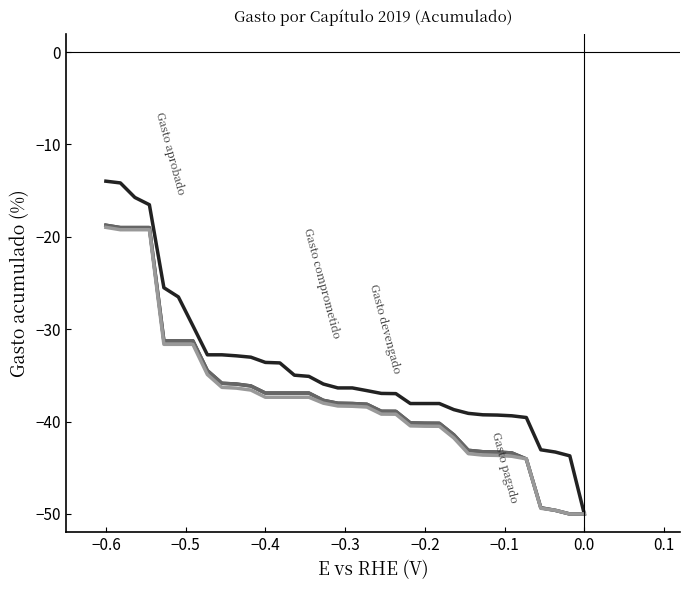

Does the chart display data point markers on the line(s)?

No